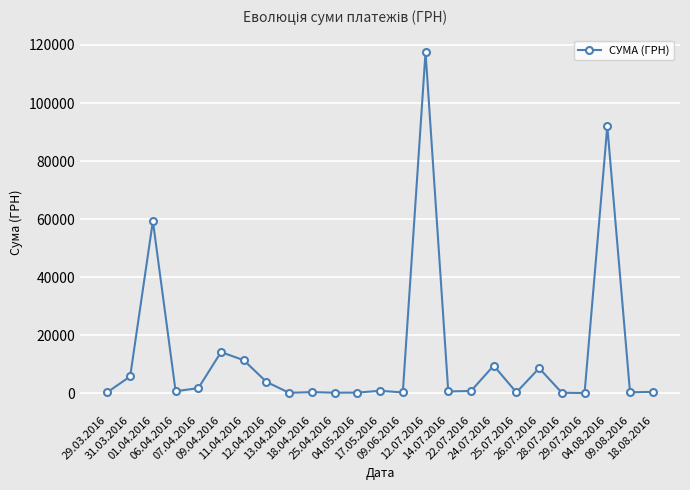

True or false: the data shows 14206.4 at 09.04.2016.

True